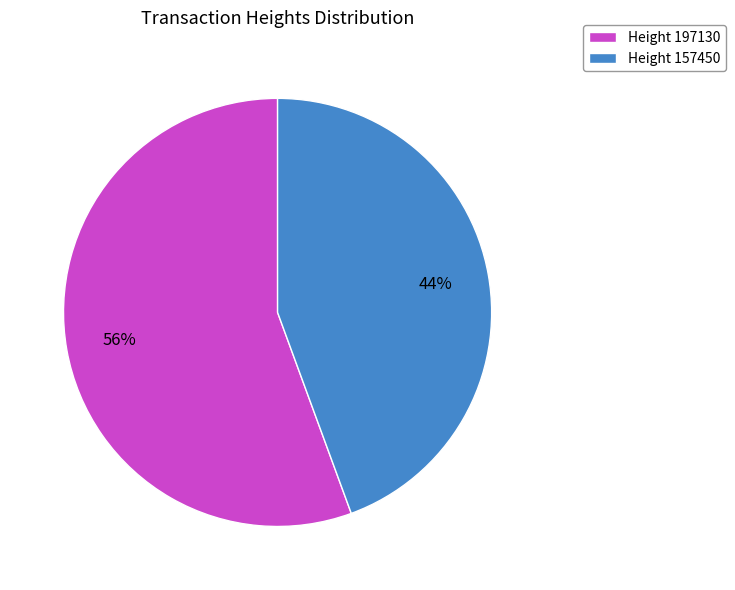

Which has a higher value, Height 197130 or Height 157450?

Height 197130